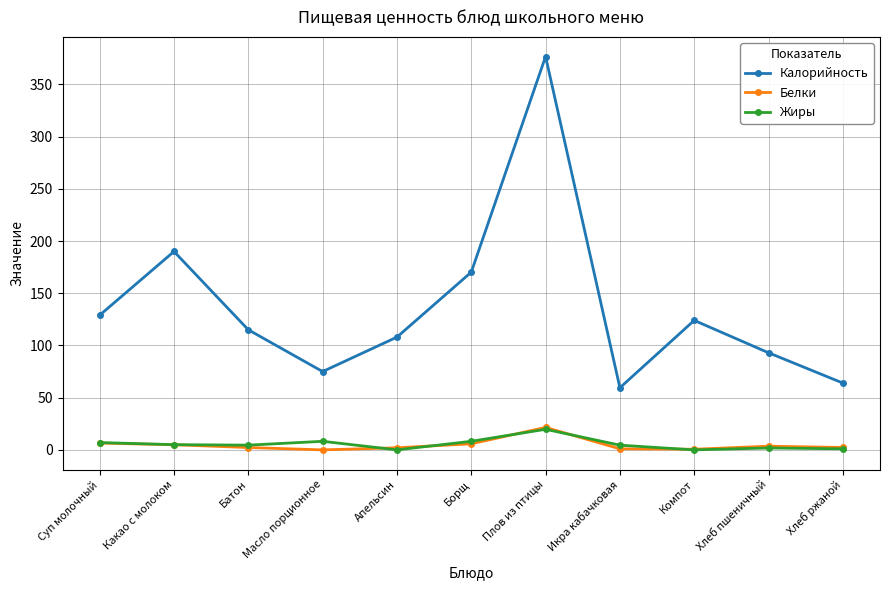

The Калорийность series shows 559.2 at Плов из птицы. True or false?

False